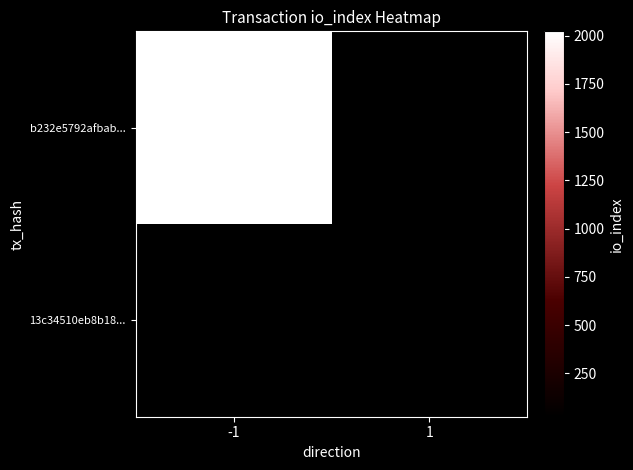

Reading right to left, extract all data points from this chart.

b232e5792afbab...: 1=0	-1=2022
13c34510eb8b18...: 1=26	-1=0